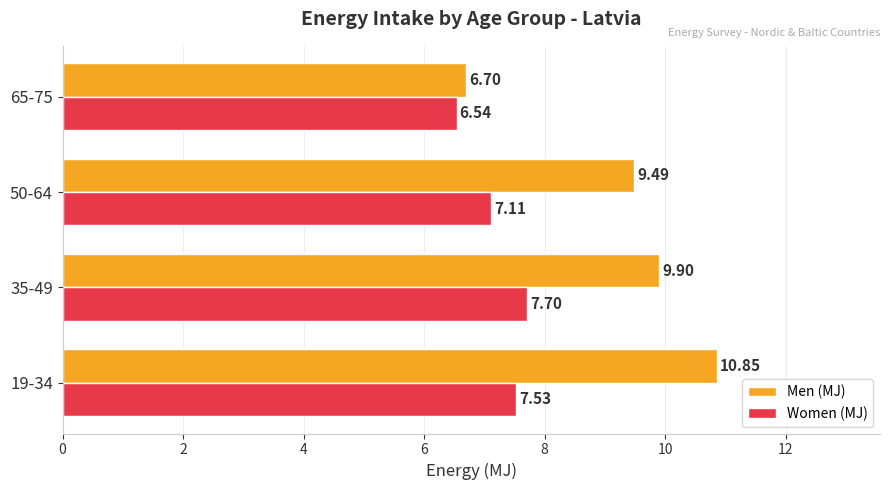

What is the sum of the Men (MJ) values at 65-75 and 50-64?

16.2